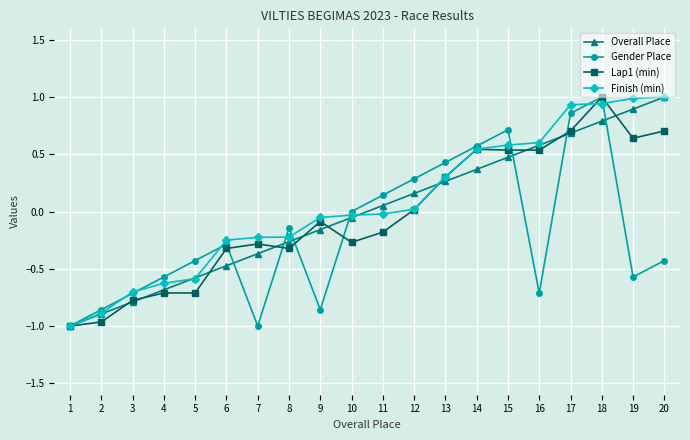

At which label does Gender Place reach its peak?

18